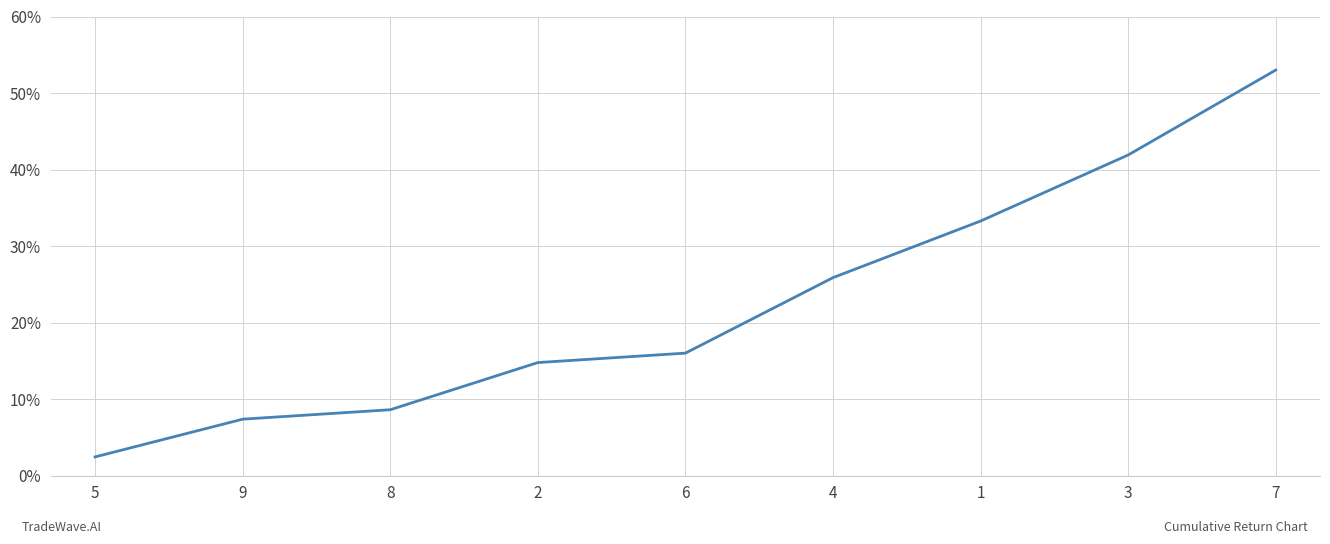

Between 4 and 9, which is larger?

4